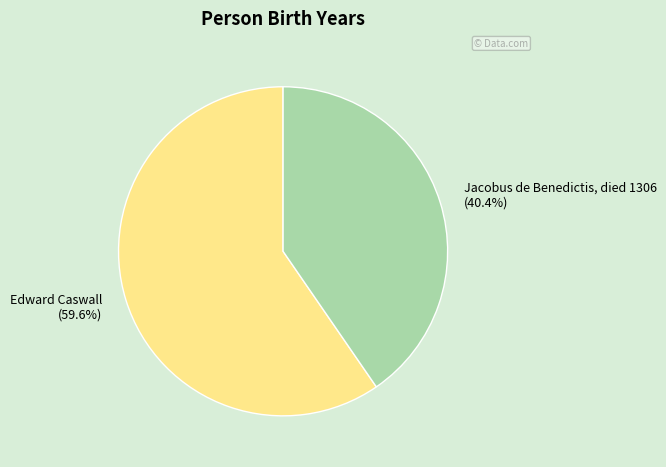

Rank the categories by value from highest to lowest.

Edward Caswall (59.6%), Jacobus de Benedictis, died 1306 (40.4%)